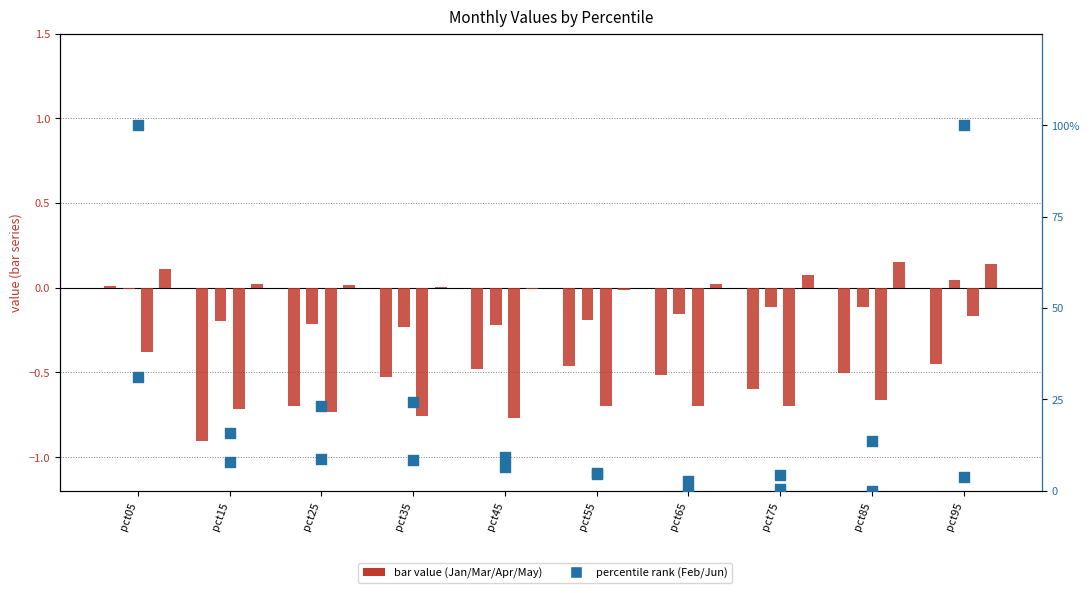

Which series has the largest total across all categories?

Jun (pct rank)